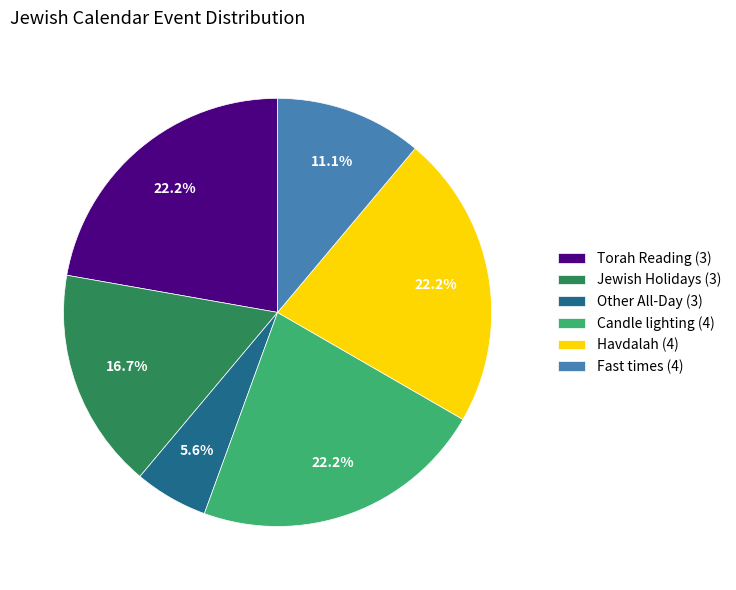

What is the smallest slice in the pie chart?

Other All-Day (3)